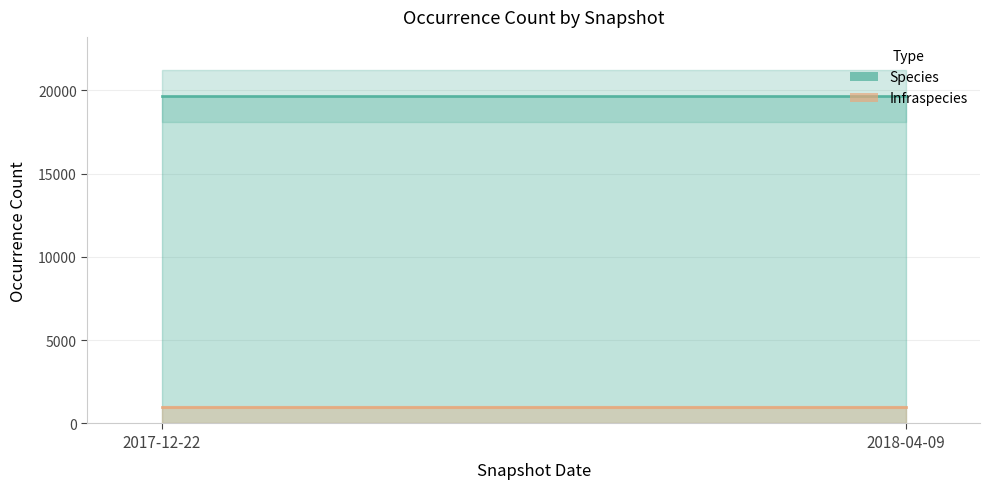

Which series changed the most between 2017-12-22 and 2018-04-09?

Species